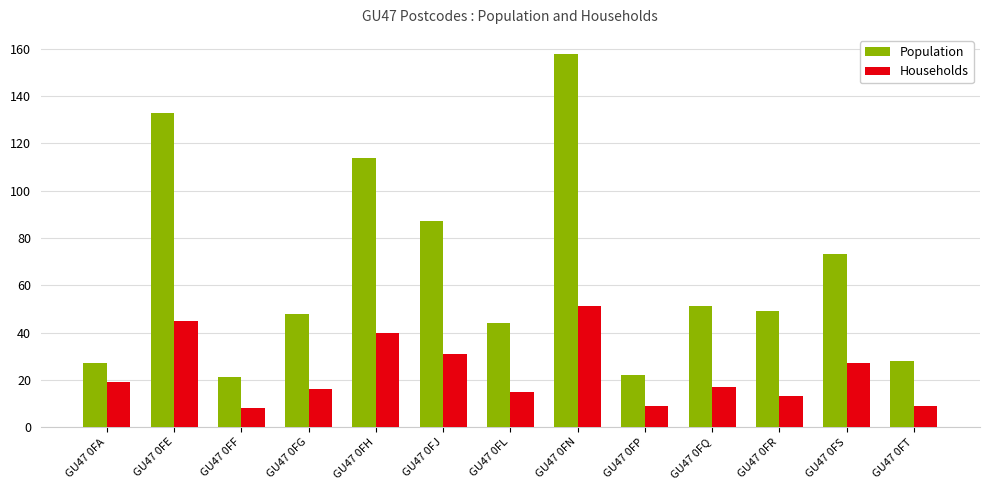

Reading left to right, extract all data points from this chart.

Population: 27	133	21	48	114	87	44	158	22	51	49	73	28
Households: 19	45	8	16	40	31	15	51	9	17	13	27	9